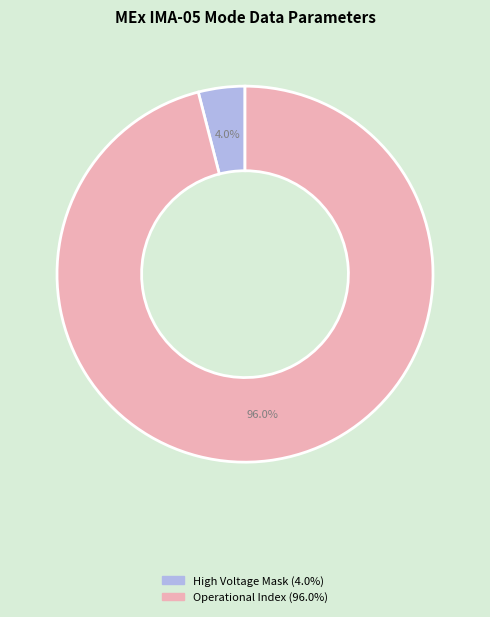

Is there any slice that represents more than half of the pie?

Yes